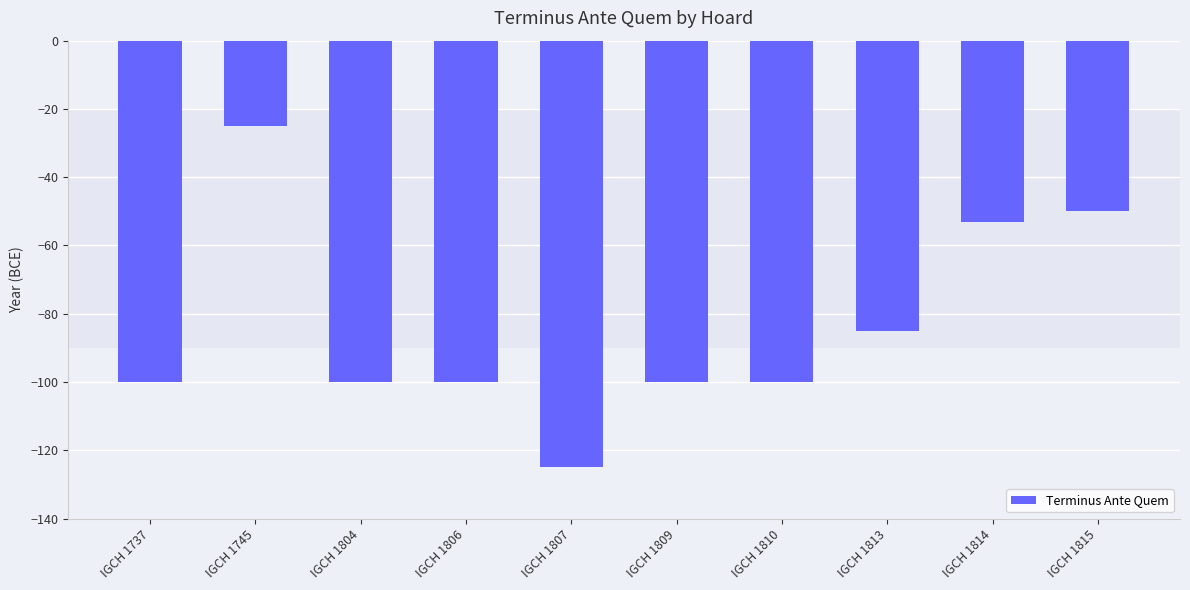

Which category has the highest value across all series?

IGCH 1745